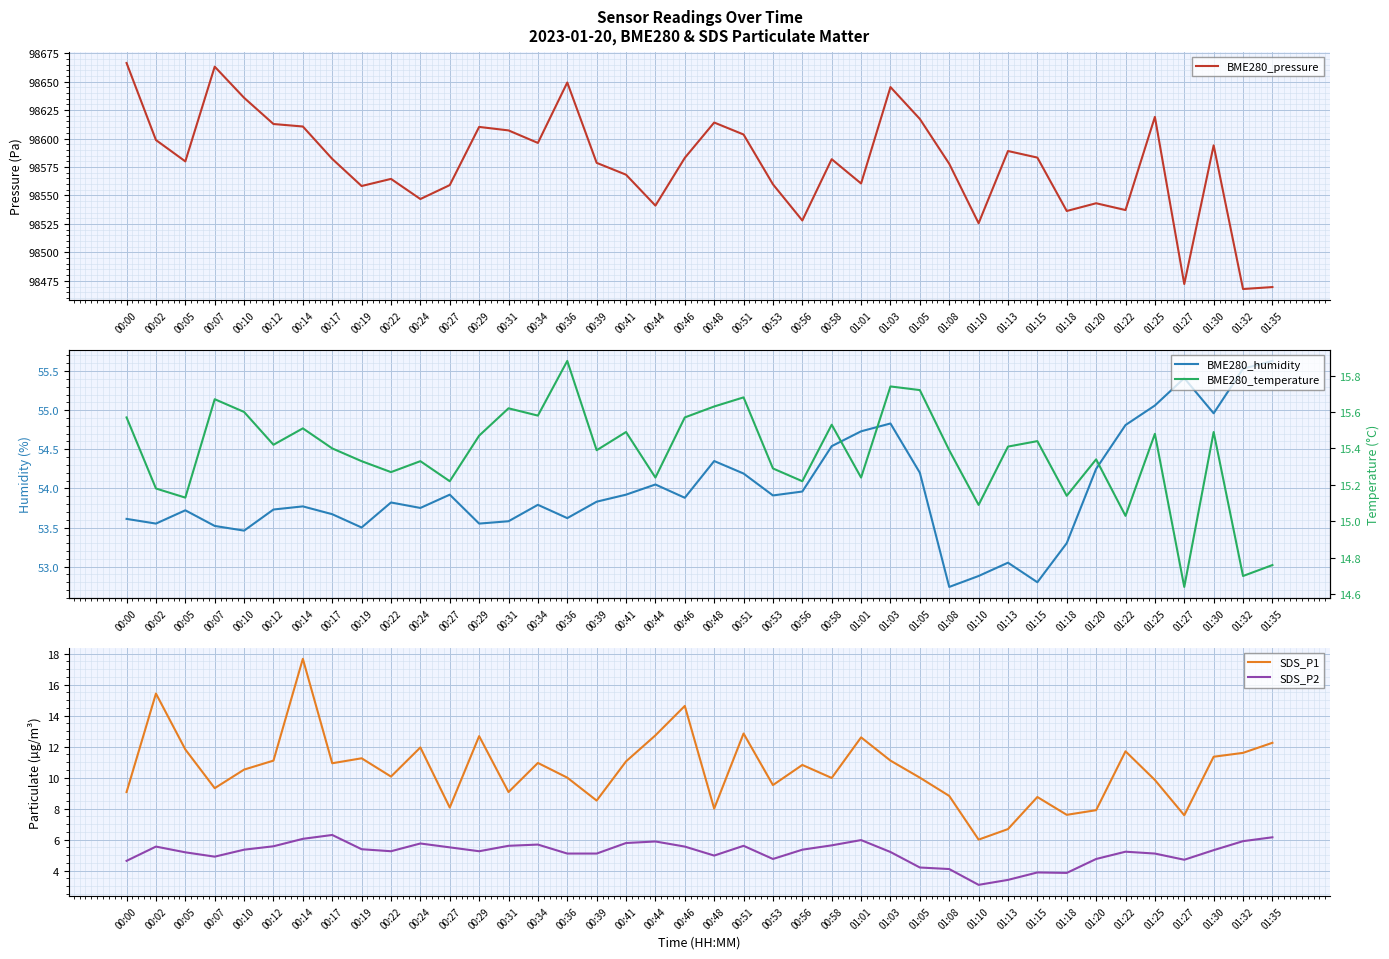

Which series changed the most between 00:19 and 00:53?

SDS_P1